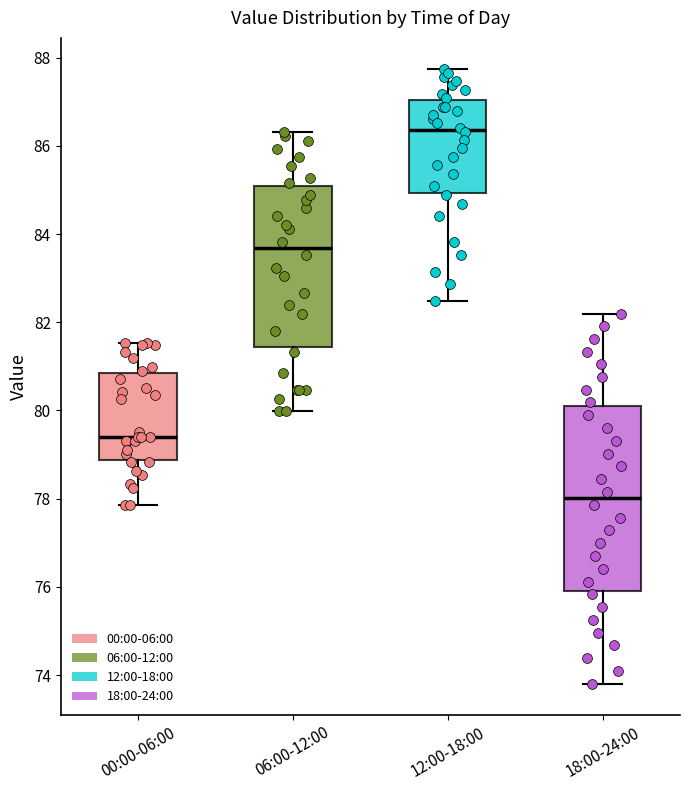

Comparing the boxes themselves (not the whiskers), which one is the tallest?

18:00-24:00